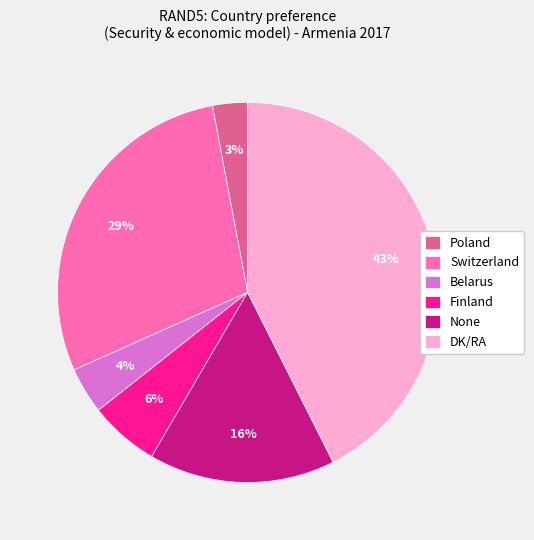

Which category has the biggest portion of the pie?

DK/RA